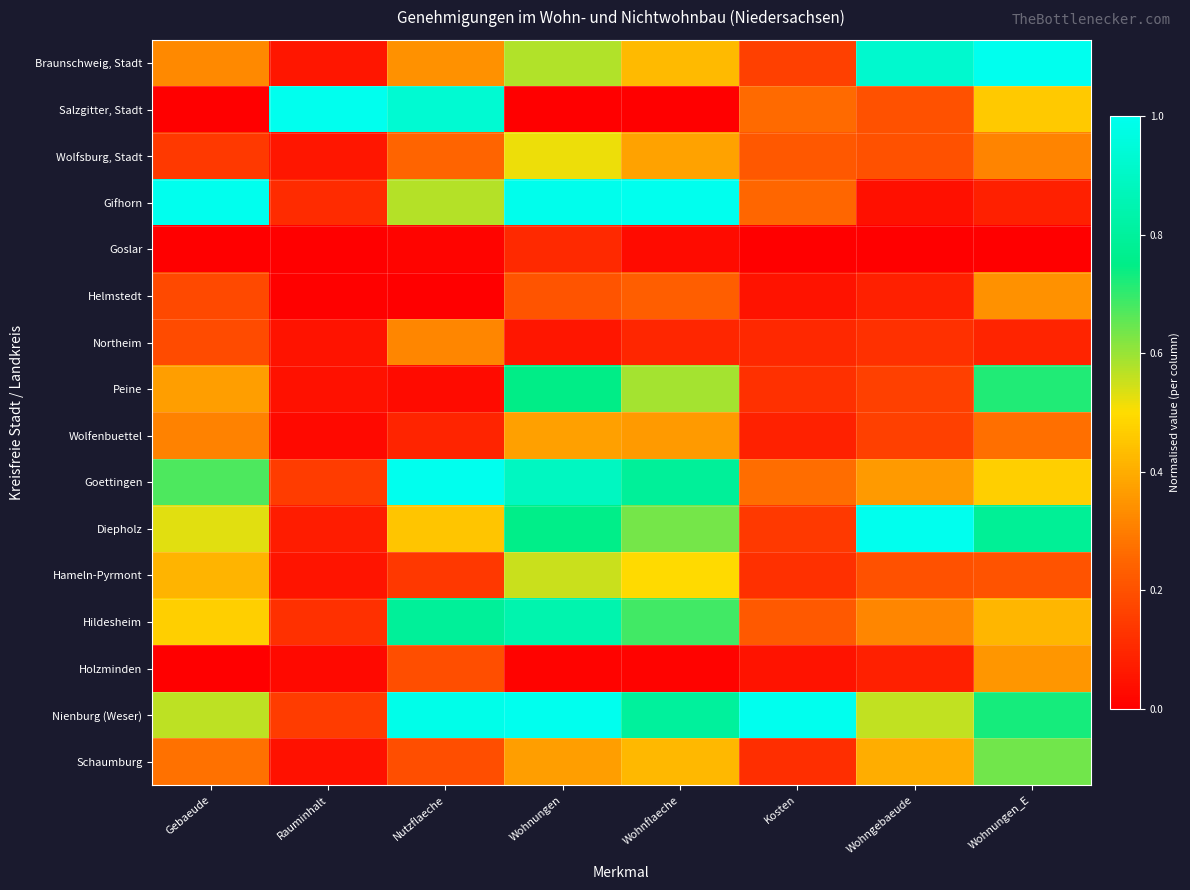

Reading left to right, extract all data points from this chart.

Braunschweig, Stadt: Gebaeude=0.3	Rauminhalt=0.1	Nutzflaeche=0.3	Wohnungen=0.6	Wohnflaeche=0.4	Kosten=0.2	Wohngebaeude=0.9	Wohnungen_E=1.0
Salzgitter, Stadt: Gebaeude=0.0	Rauminhalt=1.0	Nutzflaeche=0.9	Wohnungen=0.0	Wohnflaeche=0.0	Kosten=0.3	Wohngebaeude=0.2	Wohnungen_E=0.5
Wolfsburg, Stadt: Gebaeude=0.1	Rauminhalt=0.1	Nutzflaeche=0.2	Wohnungen=0.5	Wohnflaeche=0.4	Kosten=0.2	Wohngebaeude=0.2	Wohnungen_E=0.3
Gifhorn: Gebaeude=1.0	Rauminhalt=0.1	Nutzflaeche=0.6	Wohnungen=1.0	Wohnflaeche=1.0	Kosten=0.3	Wohngebaeude=0.0	Wohnungen_E=0.1
Goslar: Gebaeude=0.0	Rauminhalt=0.0	Nutzflaeche=0.0	Wohnungen=0.1	Wohnflaeche=0.0	Kosten=0.0	Wohngebaeude=0.0	Wohnungen_E=0.0
Helmstedt: Gebaeude=0.2	Rauminhalt=0.0	Nutzflaeche=0.0	Wohnungen=0.2	Wohnflaeche=0.2	Kosten=0.0	Wohngebaeude=0.1	Wohnungen_E=0.3
Northeim: Gebaeude=0.2	Rauminhalt=0.0	Nutzflaeche=0.3	Wohnungen=0.1	Wohnflaeche=0.1	Kosten=0.1	Wohngebaeude=0.1	Wohnungen_E=0.1
Peine: Gebaeude=0.4	Rauminhalt=0.0	Nutzflaeche=0.0	Wohnungen=0.7	Wohnflaeche=0.6	Kosten=0.1	Wohngebaeude=0.2	Wohnungen_E=0.7
Wolfenbuettel: Gebaeude=0.3	Rauminhalt=0.0	Nutzflaeche=0.1	Wohnungen=0.4	Wohnflaeche=0.4	Kosten=0.1	Wohngebaeude=0.2	Wohnungen_E=0.3
Goettingen: Gebaeude=0.7	Rauminhalt=0.1	Nutzflaeche=1.0	Wohnungen=0.9	Wohnflaeche=0.8	Kosten=0.3	Wohngebaeude=0.4	Wohnungen_E=0.5
Diepholz: Gebaeude=0.5	Rauminhalt=0.1	Nutzflaeche=0.5	Wohnungen=0.8	Wohnflaeche=0.6	Kosten=0.1	Wohngebaeude=1.0	Wohnungen_E=0.8
Hameln-Pyrmont: Gebaeude=0.4	Rauminhalt=0.1	Nutzflaeche=0.1	Wohnungen=0.6	Wohnflaeche=0.5	Kosten=0.1	Wohngebaeude=0.2	Wohnungen_E=0.2
Hildesheim: Gebaeude=0.5	Rauminhalt=0.1	Nutzflaeche=0.8	Wohnungen=0.8	Wohnflaeche=0.7	Kosten=0.2	Wohngebaeude=0.3	Wohnungen_E=0.4
Holzminden: Gebaeude=0.0	Rauminhalt=0.0	Nutzflaeche=0.2	Wohnungen=0.0	Wohnflaeche=0.0	Kosten=0.0	Wohngebaeude=0.1	Wohnungen_E=0.4
Nienburg (Weser): Gebaeude=0.6	Rauminhalt=0.2	Nutzflaeche=1.0	Wohnungen=1.0	Wohnflaeche=0.8	Kosten=1.0	Wohngebaeude=0.6	Wohnungen_E=0.7
Schaumburg: Gebaeude=0.3	Rauminhalt=0.0	Nutzflaeche=0.2	Wohnungen=0.4	Wohnflaeche=0.4	Kosten=0.1	Wohngebaeude=0.4	Wohnungen_E=0.6